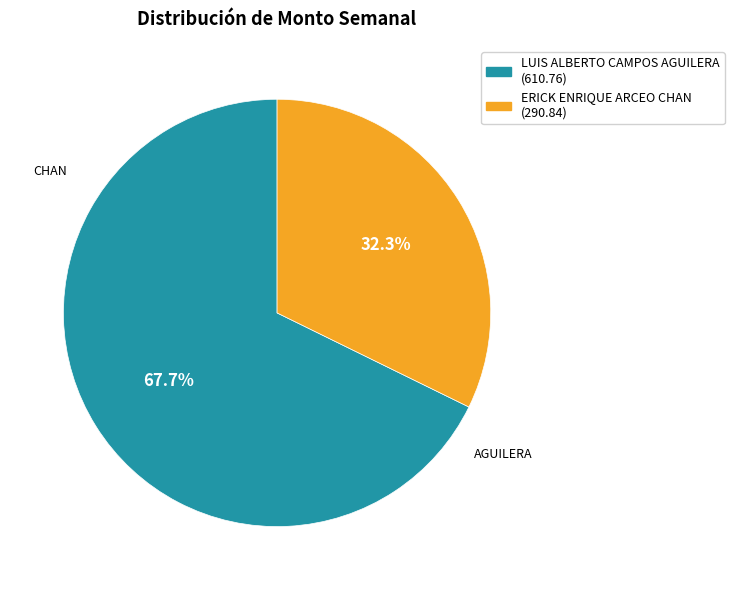

Is there a majority slice in this chart?

Yes